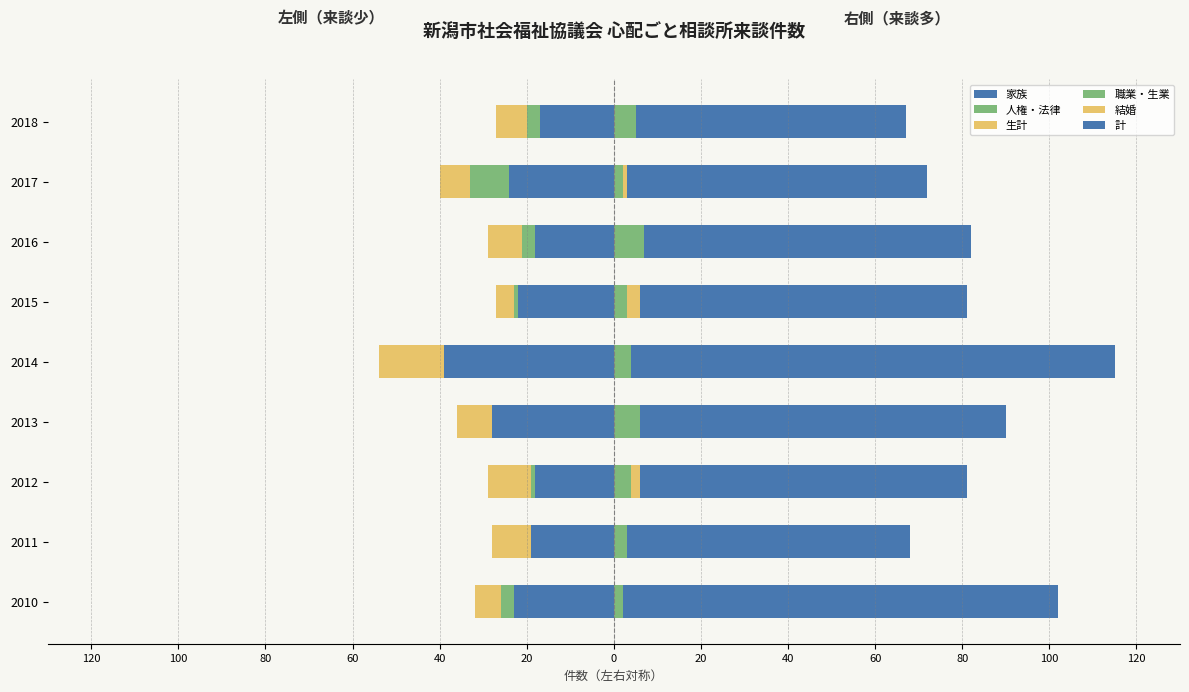

Between 2015 and 2017, which is larger?

2015